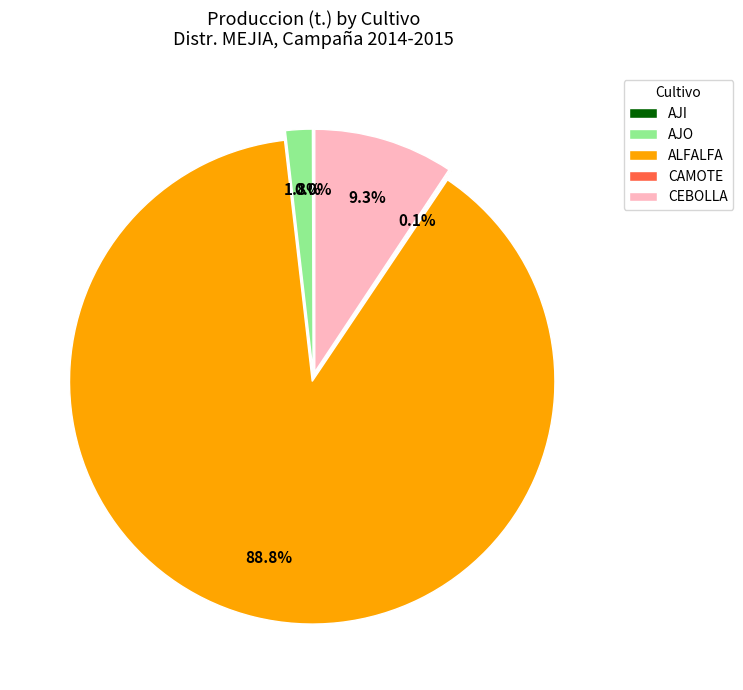

What is the majority slice?

ALFALFA